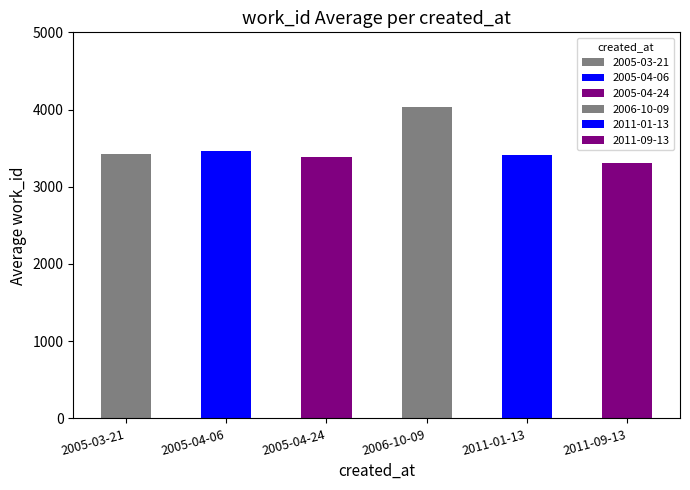

Which category has the highest value across all series?

2006-10-09